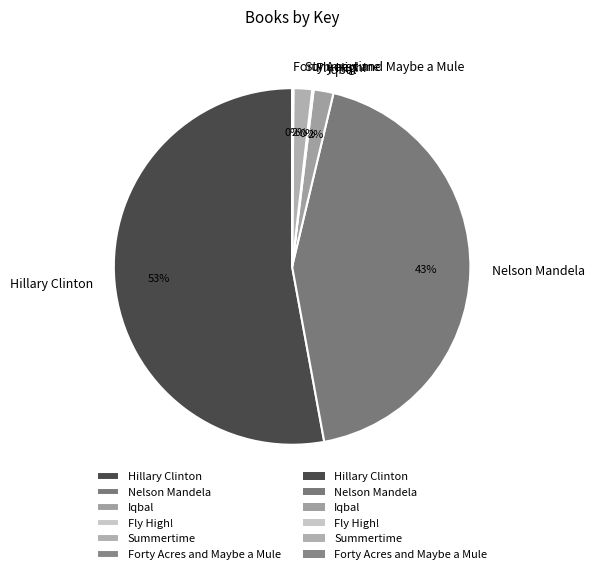

Is there any slice that represents more than half of the pie?

Yes